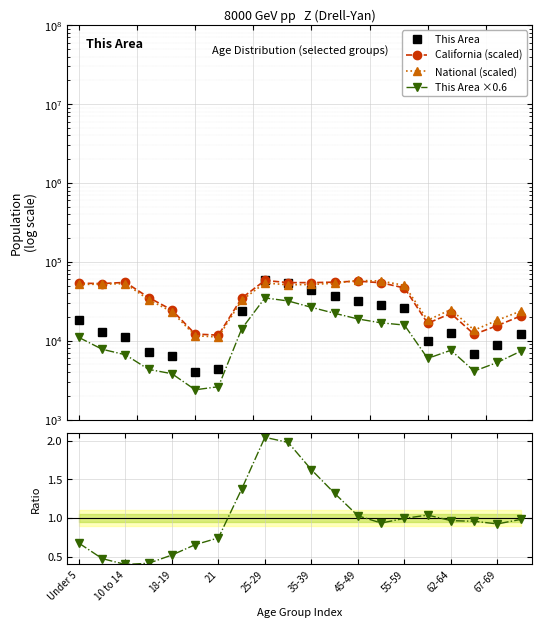

What position from the left is 25-29?

9